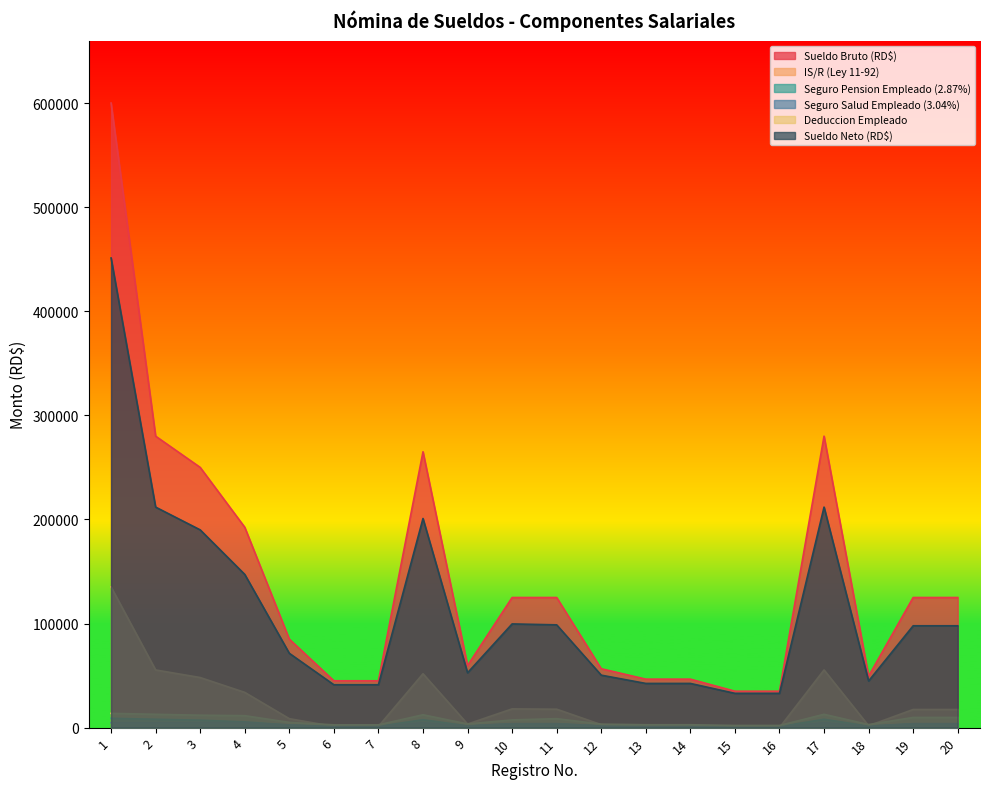

The Deduccion Empleado series shows 9767.7 at 20. True or false?

True